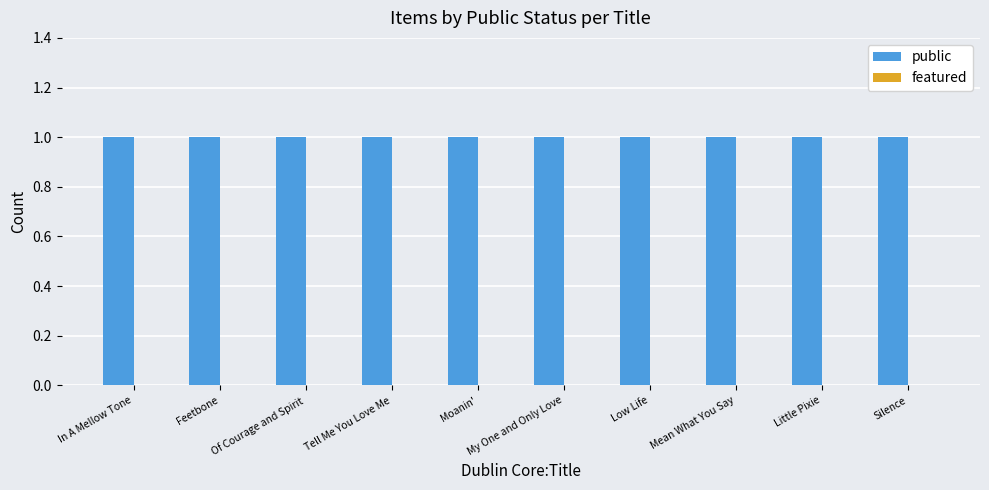

What is the label of the 8th bar from the left?

Mean What You Say